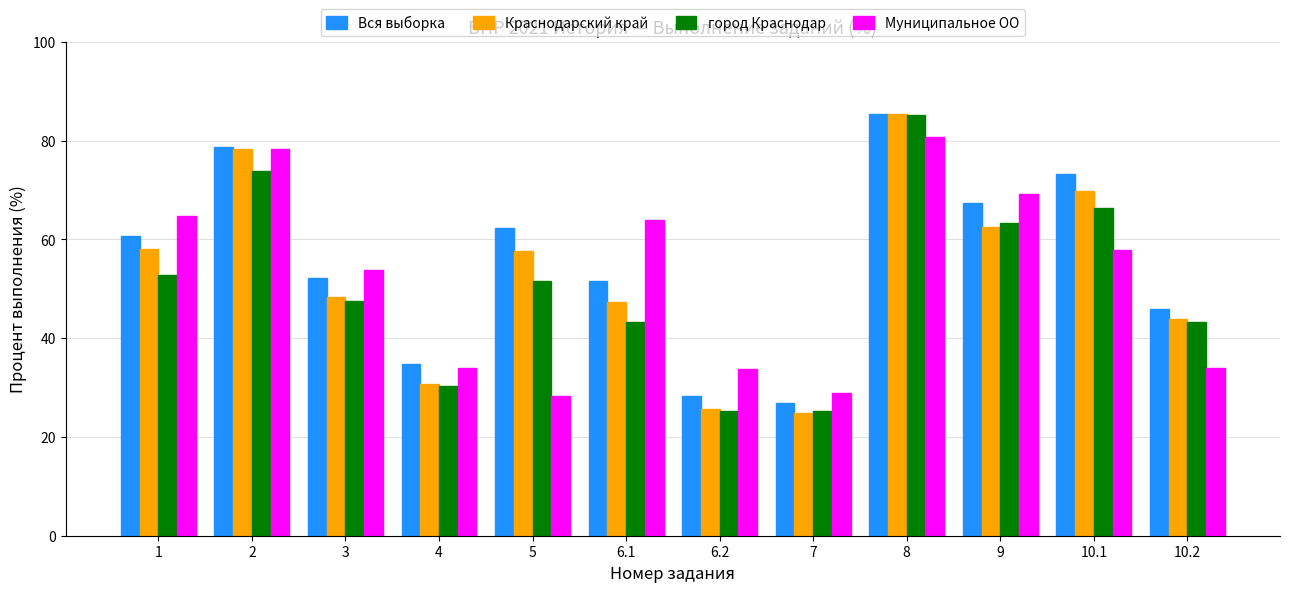

At how many categories does at least one series exceed 77?

2